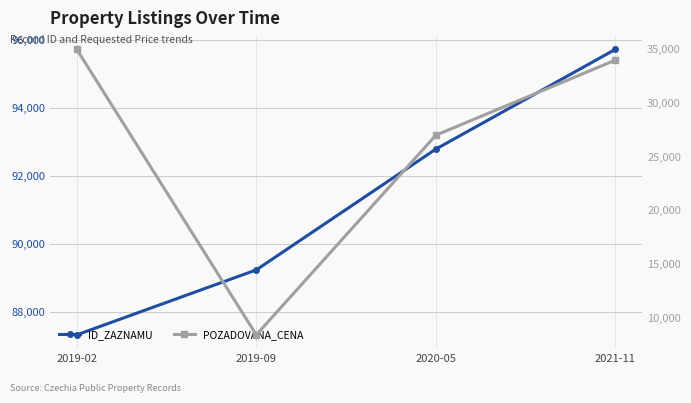

What is the difference between the maximum and minimum values in the ID_ZAZNAMU series?

8419